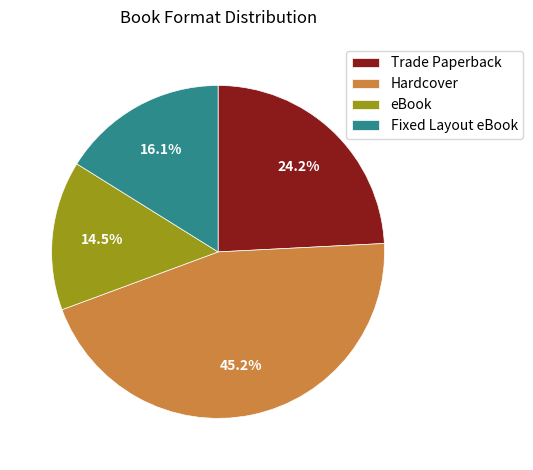

To the nearest percent, what is the difference between the largest and smallest slice percentages?

31%